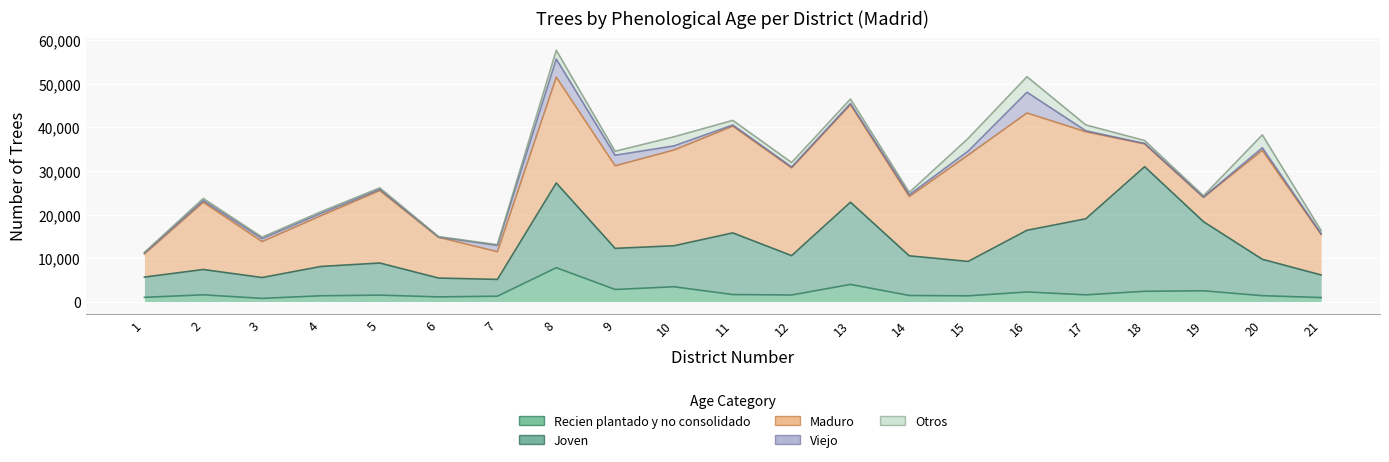

What are all the series names shown in the legend?

Recien plantado y no consolidado, Joven, Maduro, Viejo, Otros